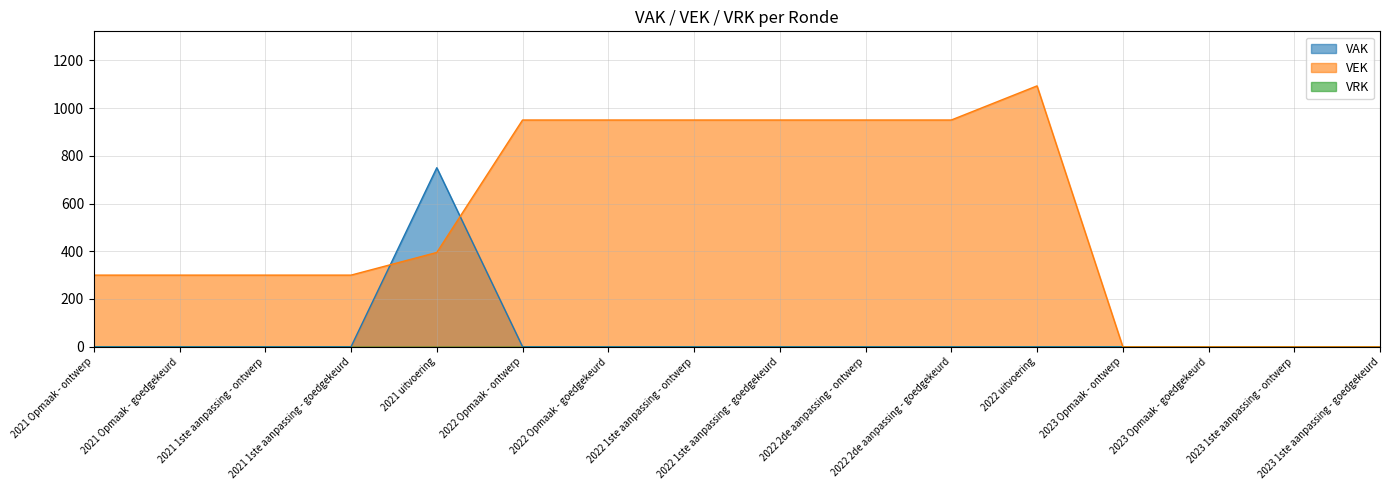

Reading left to right, what are all the values shown in this chart?

VAK: 2021 Opmaak - ontwerp=0	2021 Opmaak - goedgekeurd=0	2021 1ste aanpassing - ontwerp=0	2021 1ste aanpassing - goedgekeurd=0	2021 uitvoering=750	2022 Opmaak - ontwerp=0	2022 Opmaak - goedgekeurd=0	2022 1ste aanpassing - ontwerp=0	2022 1ste aanpassing - goedgekeurd=0	2022 2de aanpassing - ontwerp=0	2022 2de aanpassing - goedgekeurd=0	2022 uitvoering=0	2023 Opmaak - ontwerp=0	2023 Opmaak - goedgekeurd=0	2023 1ste aanpassing - ontwerp=0	2023 1ste aanpassing - goedgekeurd=0
VEK: 2021 Opmaak - ontwerp=300	2021 Opmaak - goedgekeurd=300	2021 1ste aanpassing - ontwerp=300	2021 1ste aanpassing - goedgekeurd=300	2021 uitvoering=395	2022 Opmaak - ontwerp=950	2022 Opmaak - goedgekeurd=950	2022 1ste aanpassing - ontwerp=950	2022 1ste aanpassing - goedgekeurd=950	2022 2de aanpassing - ontwerp=950	2022 2de aanpassing - goedgekeurd=950	2022 uitvoering=1093	2023 Opmaak - ontwerp=0	2023 Opmaak - goedgekeurd=0	2023 1ste aanpassing - ontwerp=0	2023 1ste aanpassing - goedgekeurd=0